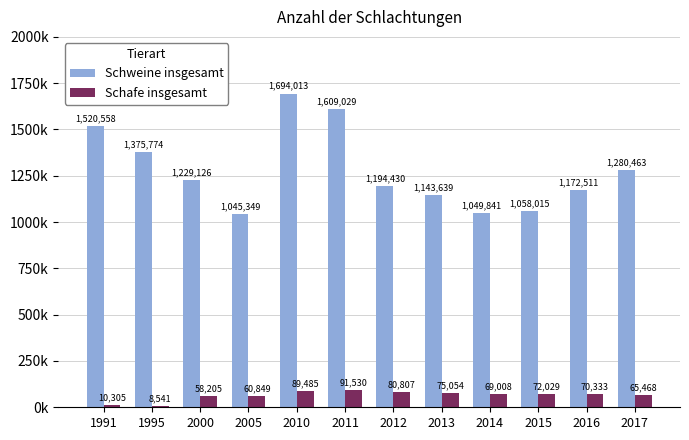

Are the bars horizontal?

No